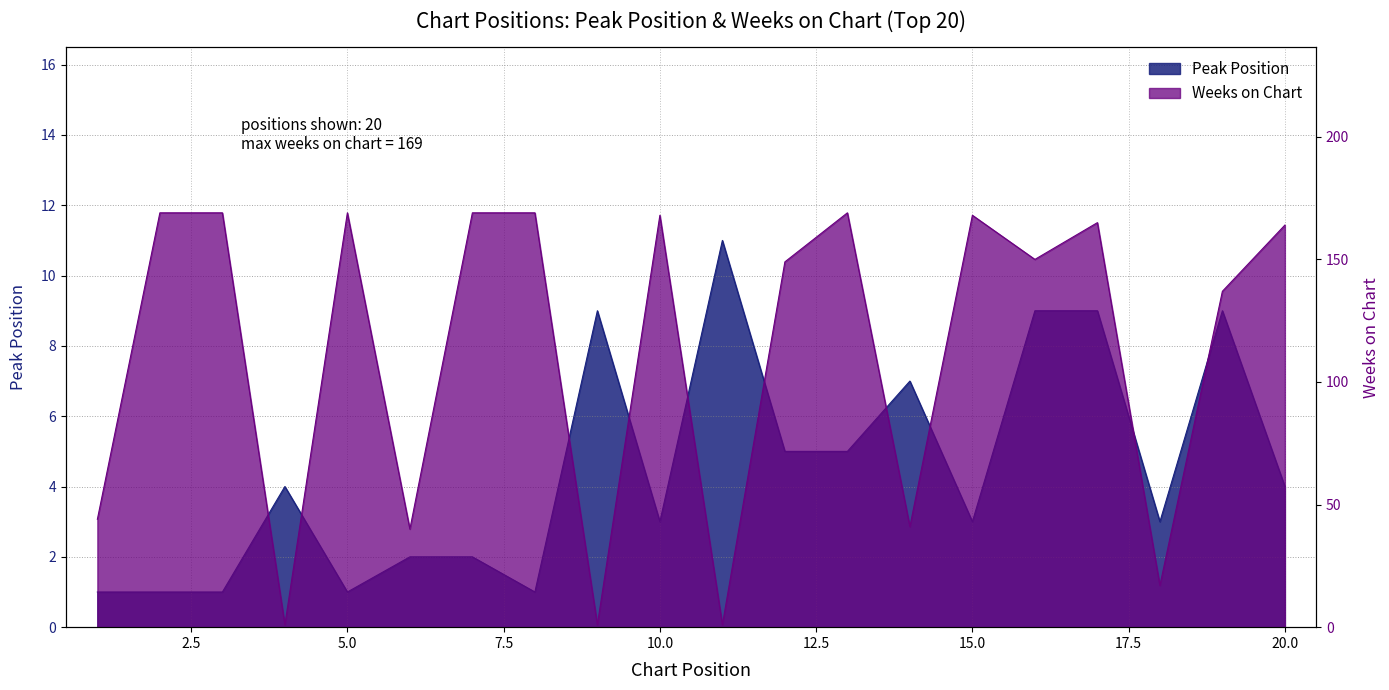

True or false: Weeks on Chart has a value of 169 at 8.

True